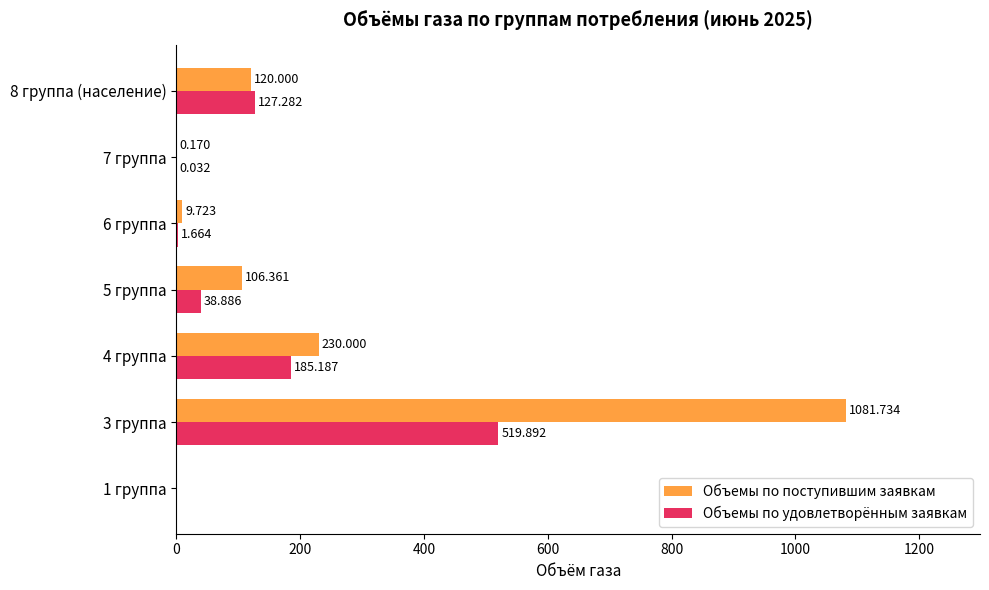

Which series changed the most between 5 группа and 8 группа (население)?

Объемы по удовлетворённым заявкам